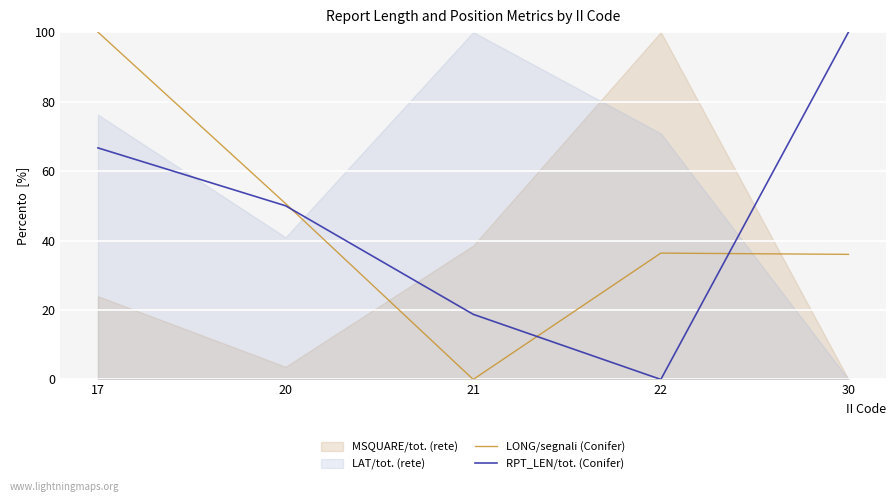

Which category has the highest value across all series?

17